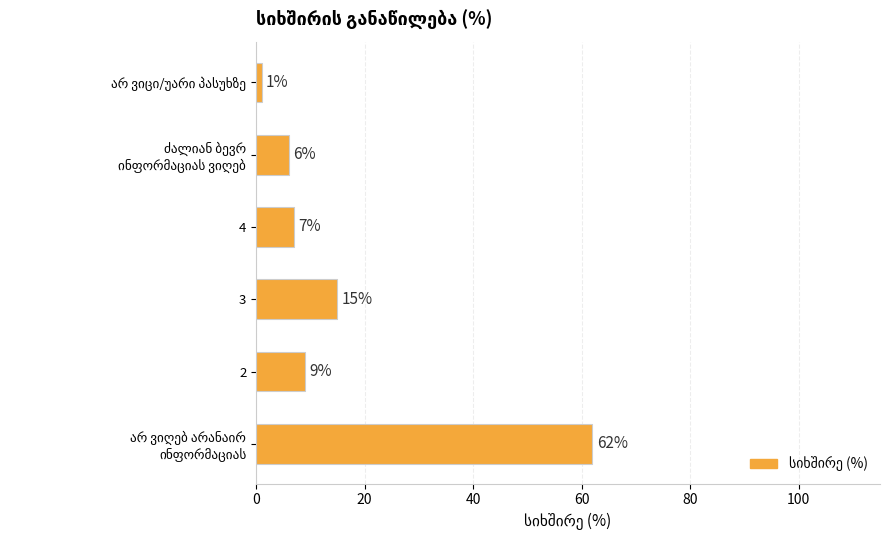

What is the greatest value displayed?

62